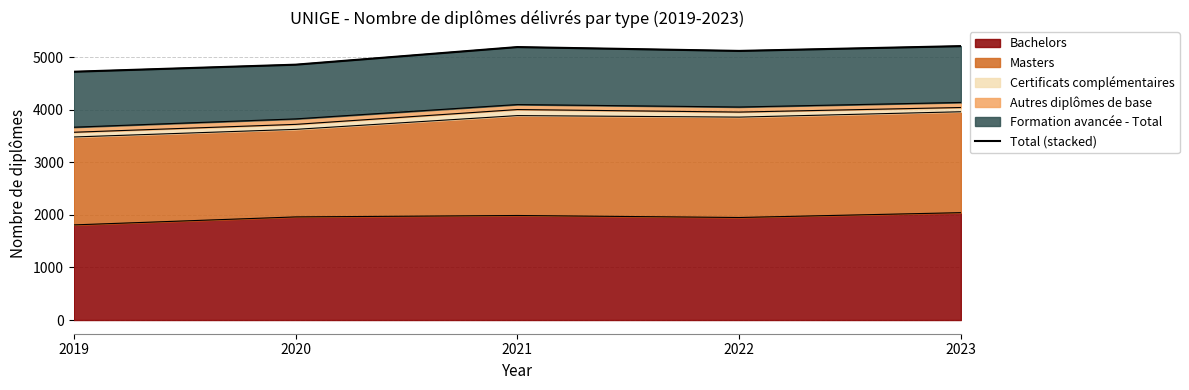

At which category does the chart reach its peak across all series?

2023